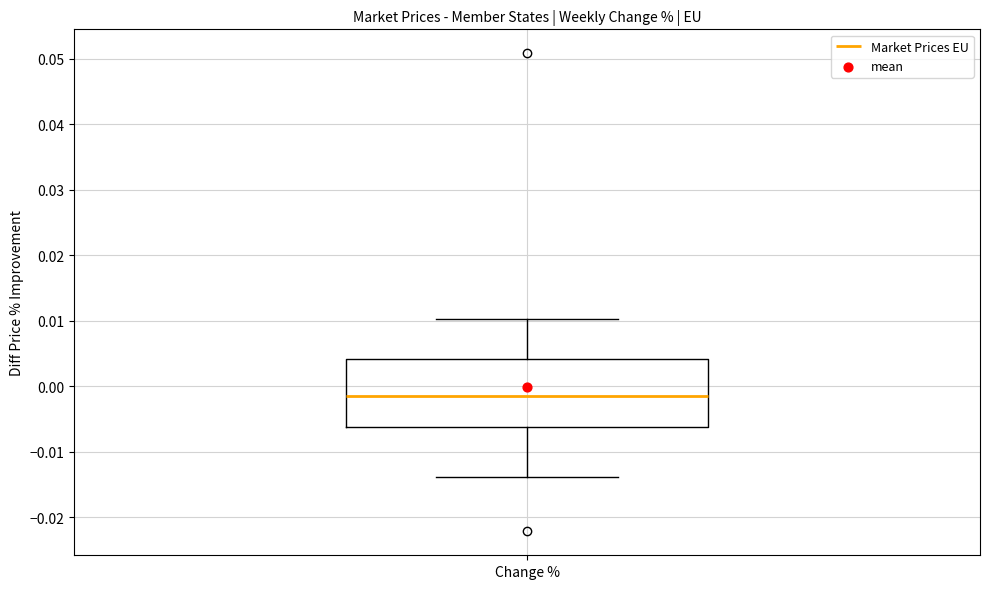

Read this box plot against the y-axis: the position of the median line, the range covered by the box, and the ends of both whiskers. The values are not printed on the chart, so give them approximately, as read against the axis.

median -0.001, box -0.006 to 0.004, whiskers -0.014 to 0.010